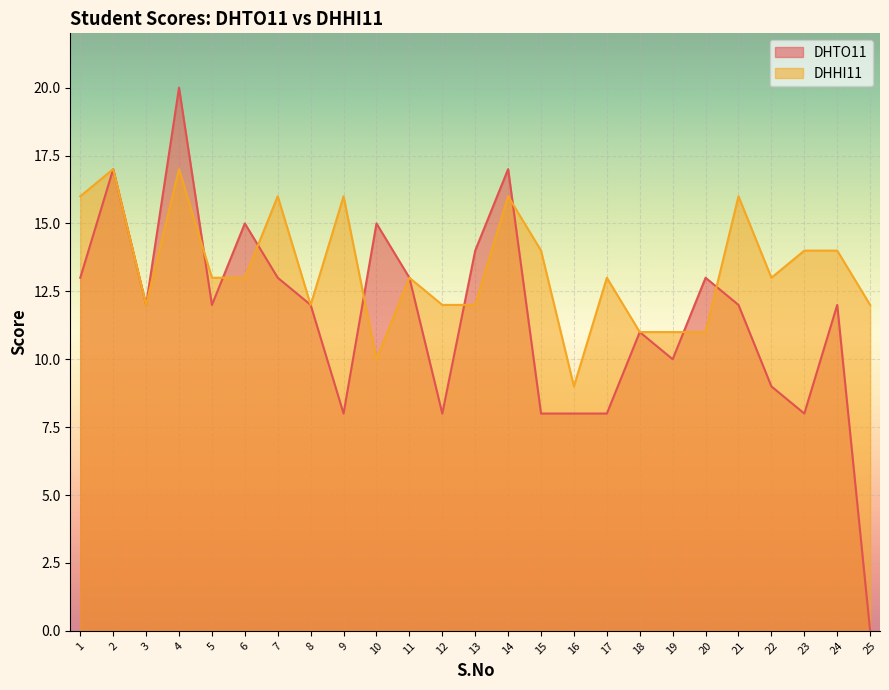

Rank the categories by DHTO11 value from highest to lowest.

4, 2, 14, 6, 10, 13, 1, 7, 11, 20, 3, 5, 8, 21, 24, 18, 19, 22, 9, 12, 15, 16, 17, 23, 25